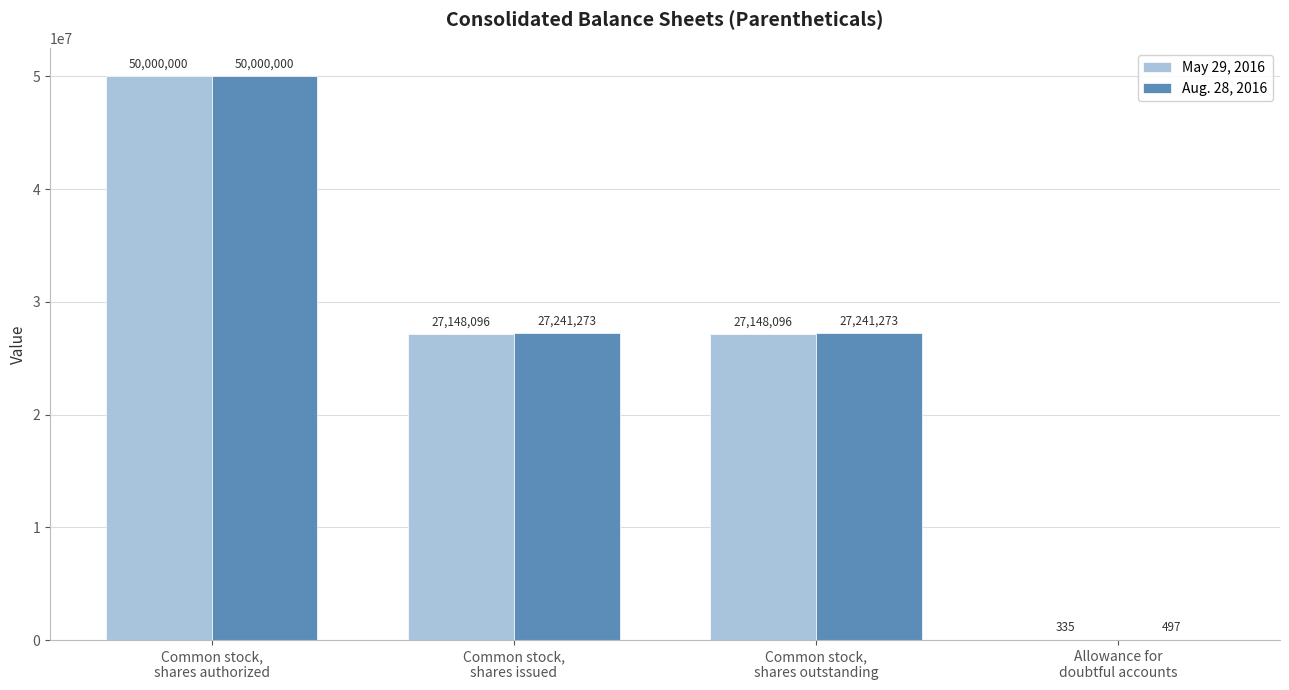

Which series has the largest total across all categories?

Aug. 28, 2016